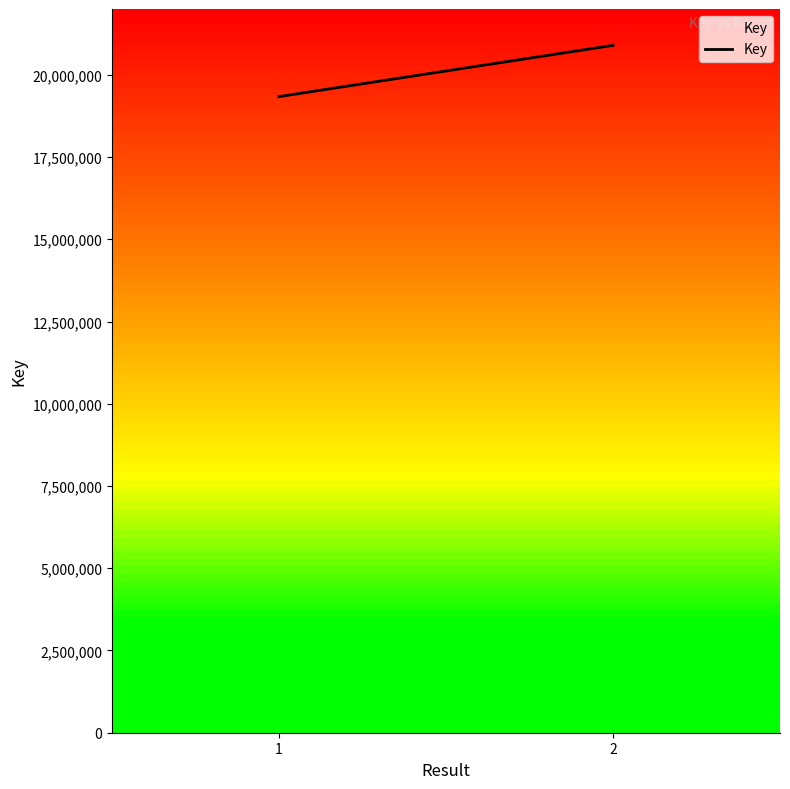

What is the sum of the values at 1 and 2?

40231384